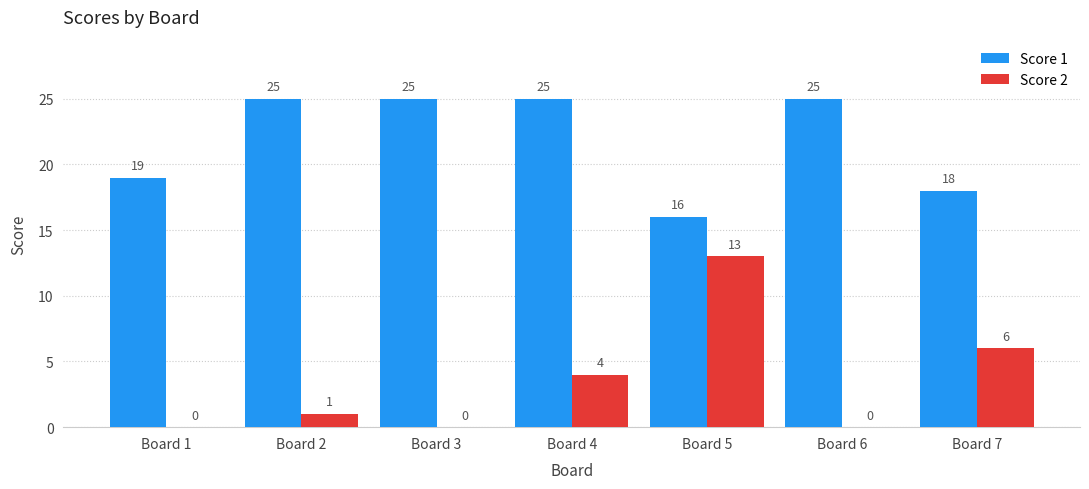

What is the total value across all series at Board 3?

25